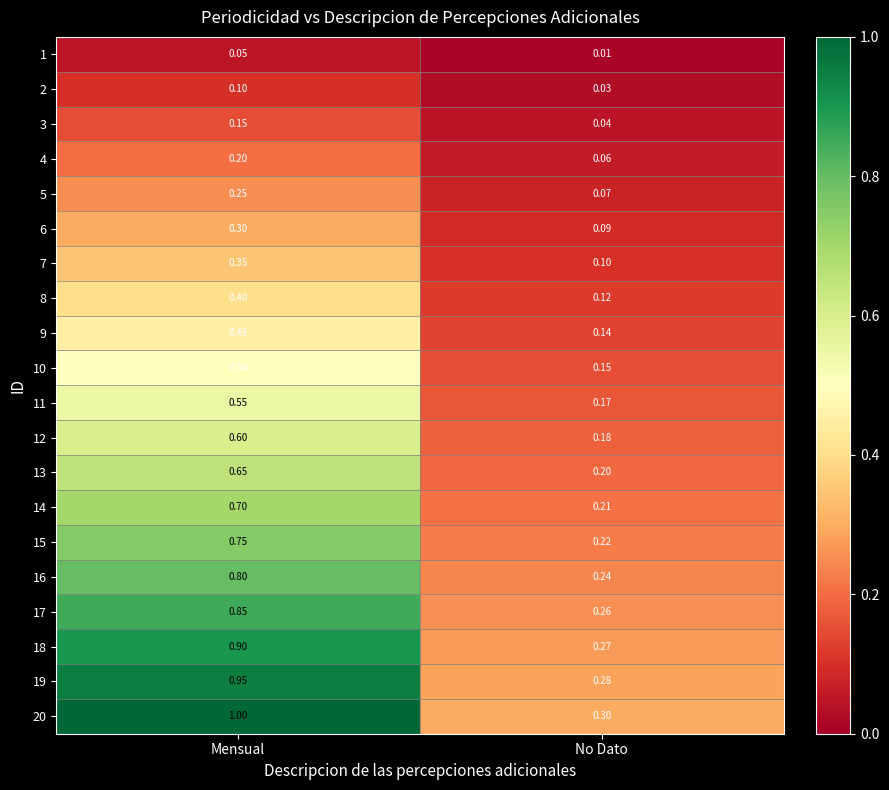

What is the total value across all series at No Dato?

3.1